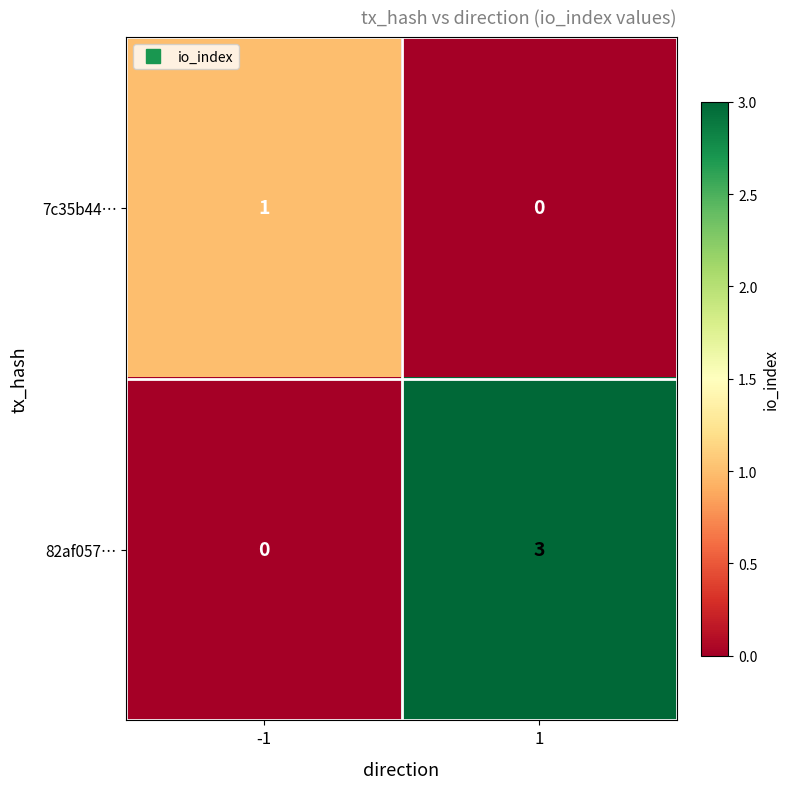

What is the maximum value for 82af057…?

3